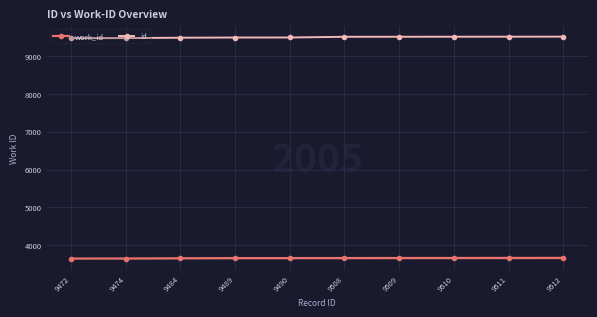

Is the value of work_id at 9512 greater than the value of id at 9508?

No